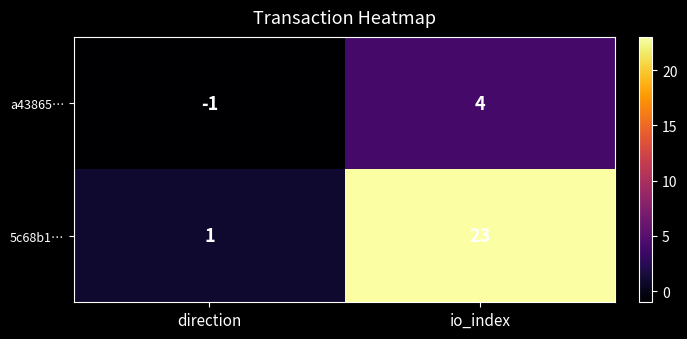

How many series are shown in this chart?

2